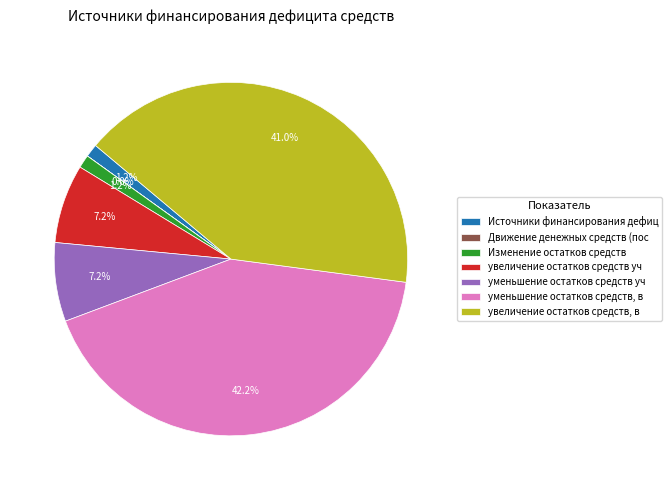

Is увеличение остатков средств уч the majority of the pie?

No